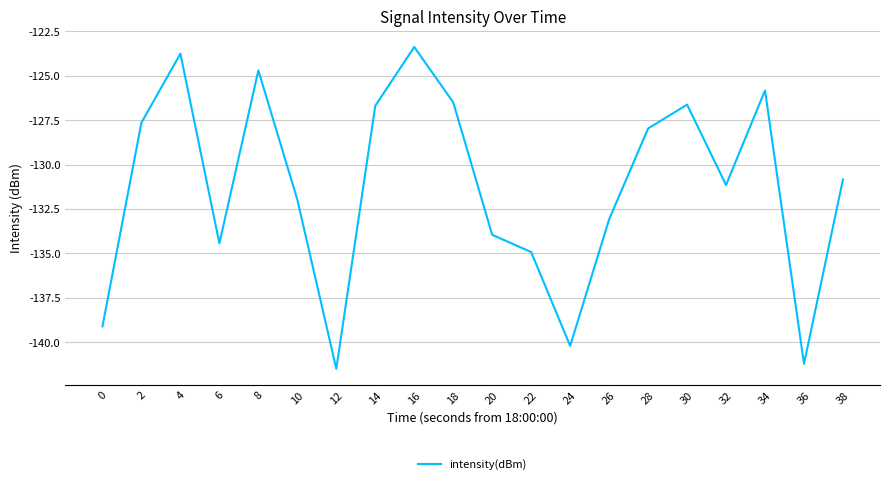

What is the greatest value displayed?

-123.4